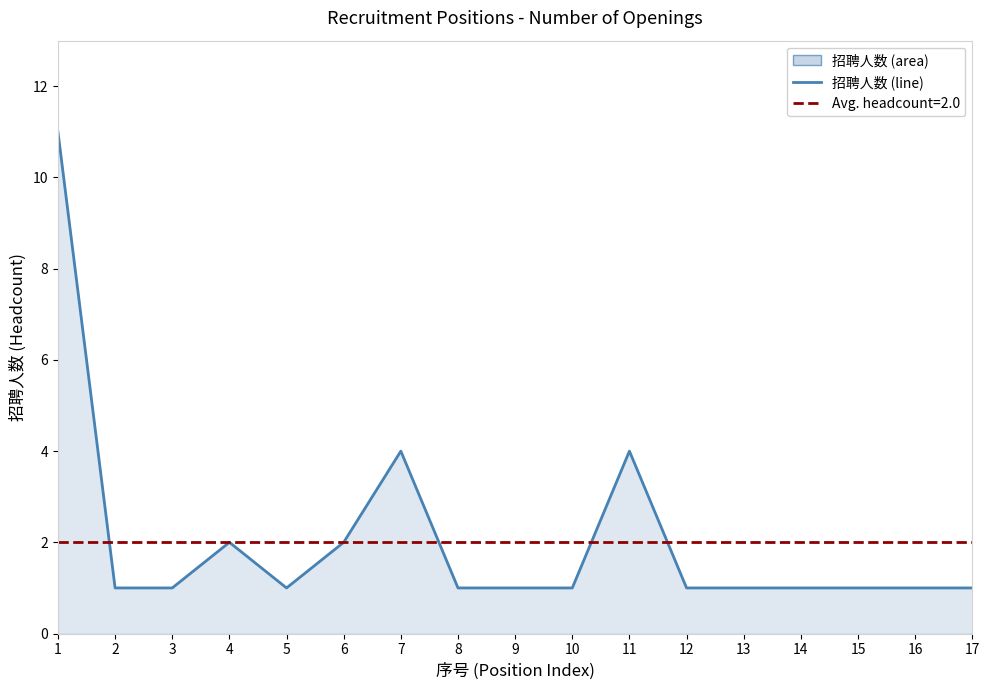

List the labels in order of value, largest first.

1, 7, 11, 4, 6, 2, 3, 5, 8, 9, 10, 12, 13, 14, 15, 16, 17